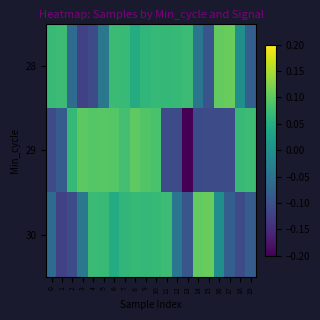

How many distinct data groups are displayed?

3